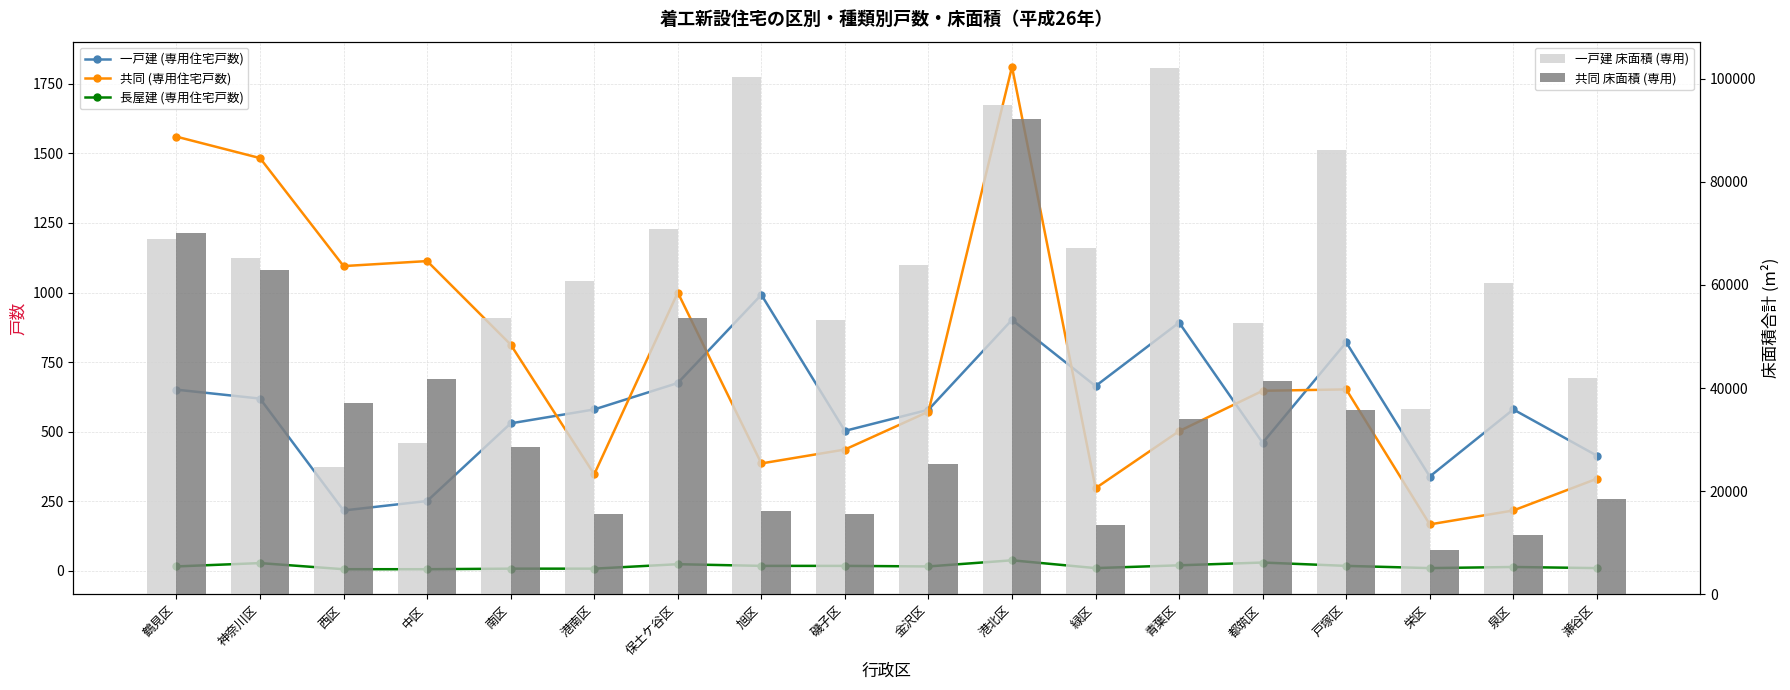

Reading right to left, list all the values displayed in this chart.

一戸建 (専用住宅戸数): 414	580	339	821	460	892	664	902	579	503	992	675	580	530	251	217	619	651
共同 (専用住宅戸数): 331	217	167	652	647	502	297	1811	572	436	386	1000	347	813	1113	1095	1483	1560
長屋建 (専用住宅戸数): 10	14	10	18	30	20	10	38	16	18	18	24	8	8	6	6	28	16
一戸建 床面積 (専用): 41939	60362	36004	86273	52531	102090	67135	94899	63973	53149	100389	70786	60829	53653	29325	24777	65187	69001
共同 床面積 (専用): 18462	11568	8533	35746	41393	34053	13464	92147	25226	15678	16075	53690	15540	28597	41705	37140	62906	70152